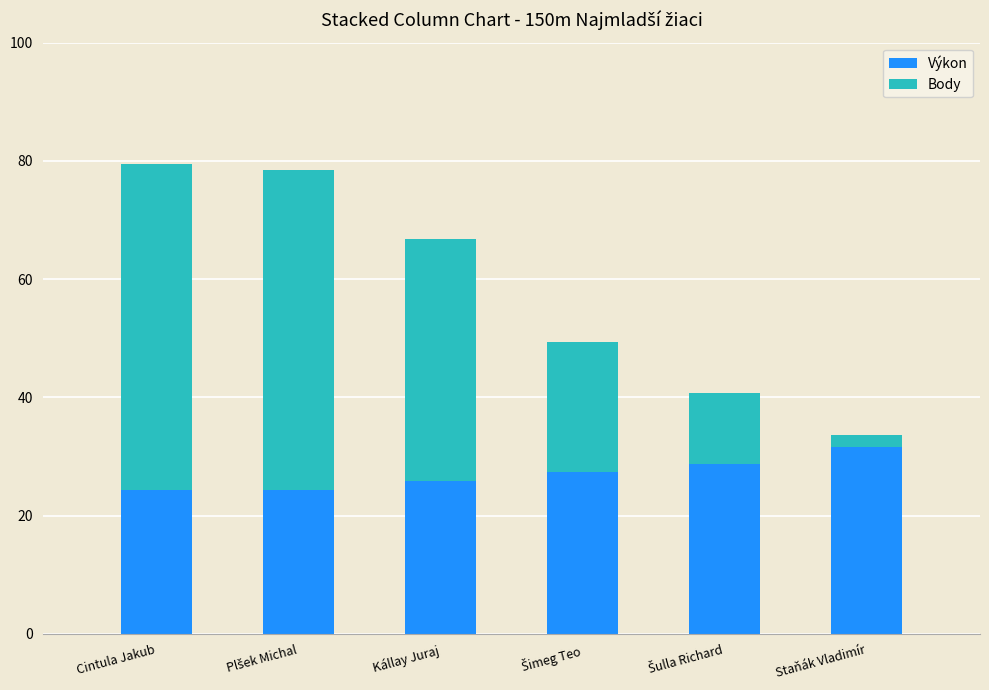

What is the difference between the second highest and minimum values in the Výkon series?

4.3